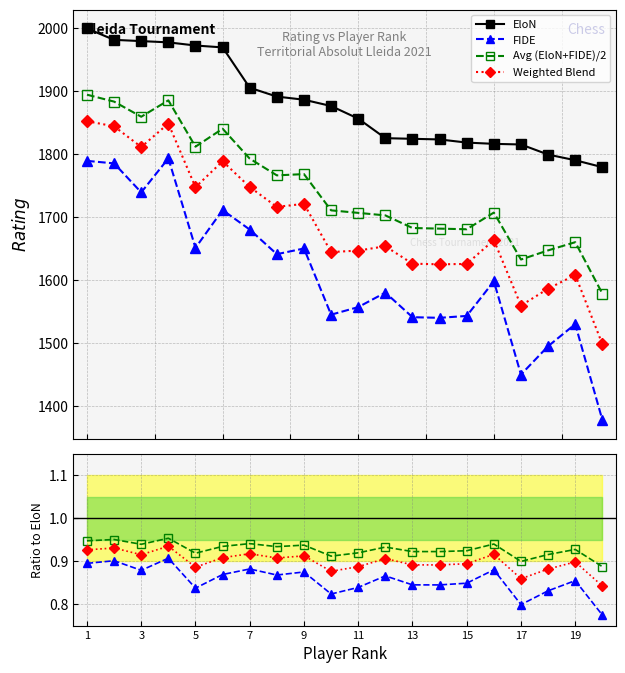

Which label corresponds to the smallest value in the chart?

20